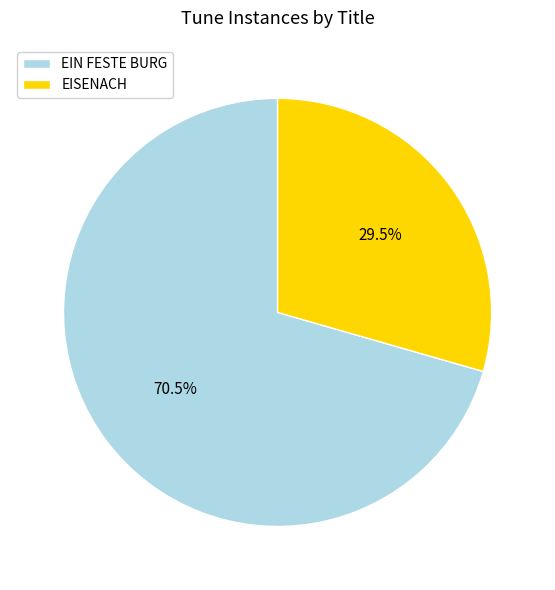

To the nearest percent, what is the difference between the EIN FESTE BURG and EISENACH slice percentages?

41%